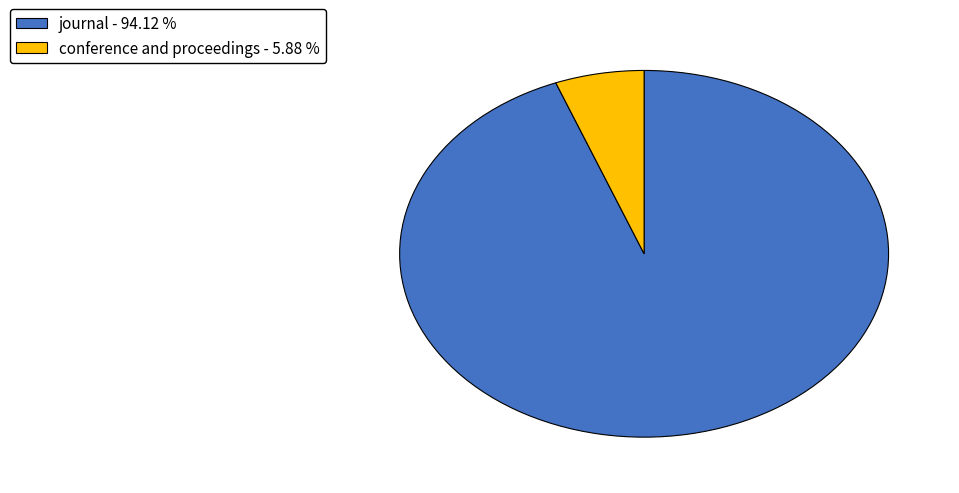

Is the sum of journal - 94.12 % and conference and proceedings - 5.88 % greater than half?

Yes